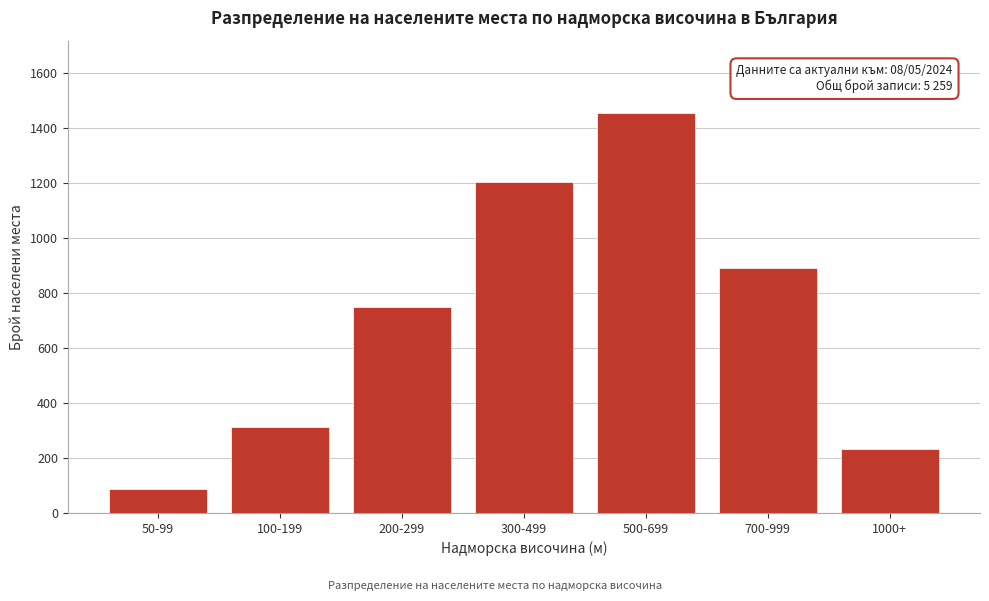

Reading right to left, transcribe all the data shown in this chart.

1000+=234	700-999=892	500-699=1456	300-499=1203	200-299=748	100-199=312	50-99=87